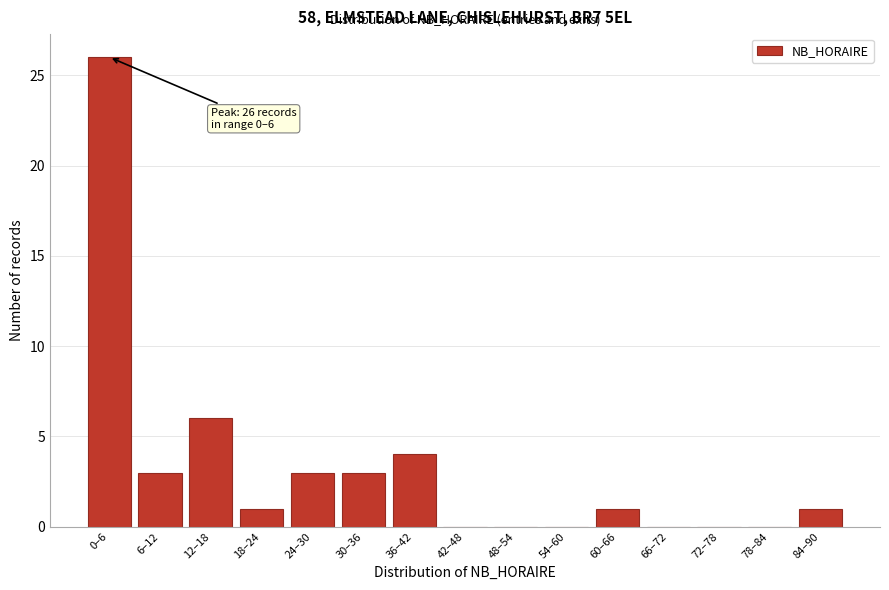

Reading right to left, extract all data points from this chart.

84–90=1	78–84=0	72–78=0	66–72=0	60–66=1	54–60=0	48–54=0	42–48=0	36–42=4	30–36=3	24–30=3	18–24=1	12–18=6	6–12=3	0–6=26